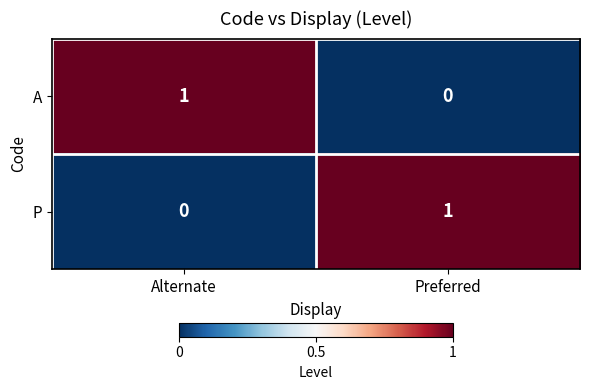

At how many categories does at least one series exceed 0?

2